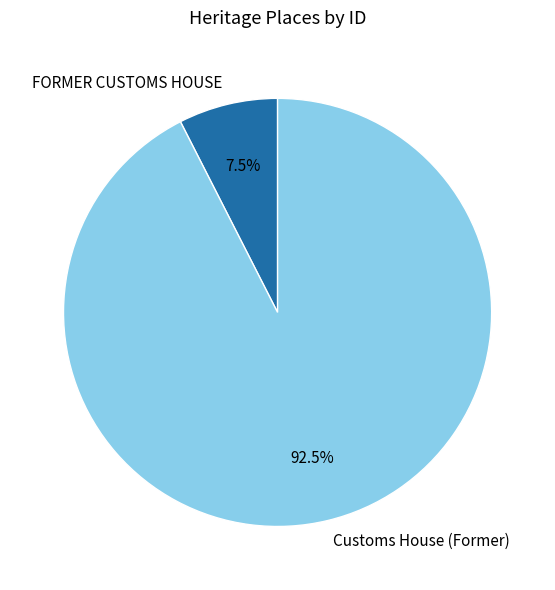

Do FORMER CUSTOMS HOUSE and Customs House (Former) together represent more than half of the pie?

Yes